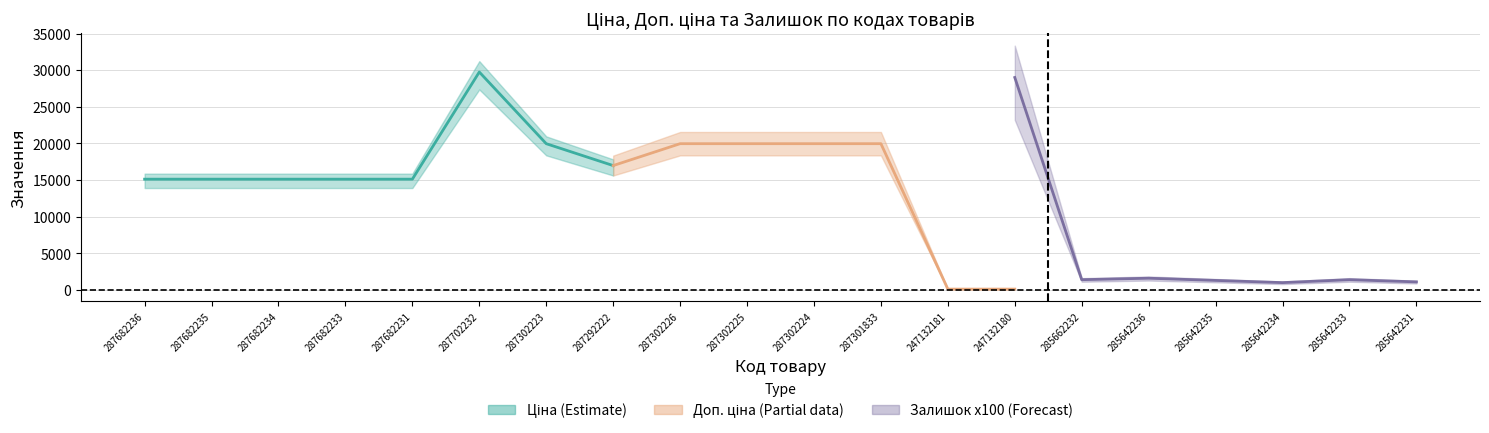

Is the value of Ціна at 285642231 greater than the value of Залишок at 287682236?

Yes